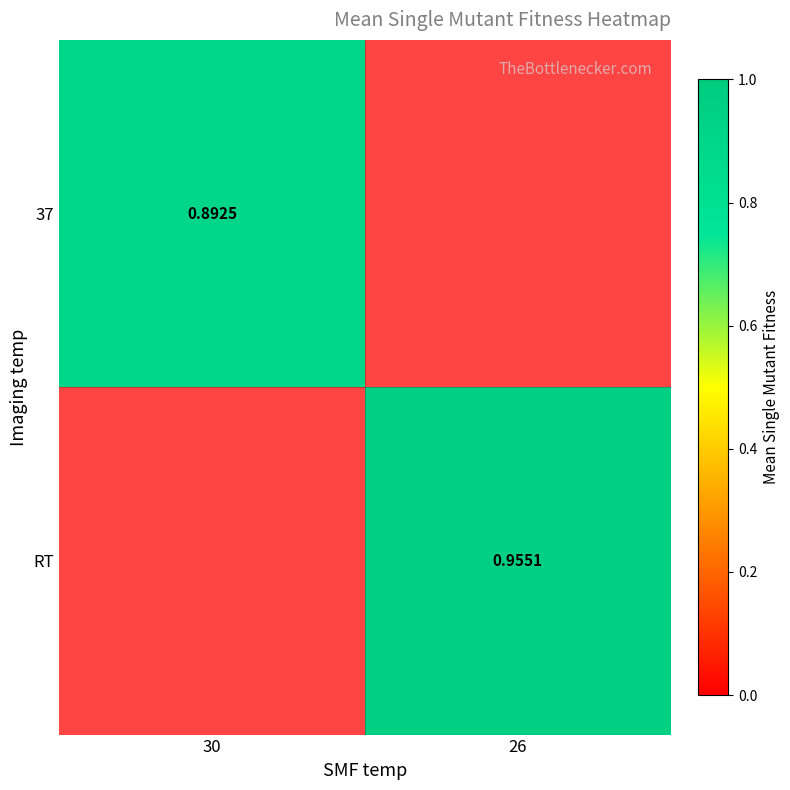

The value of 37 at 30 is 0.9. True or false?

True